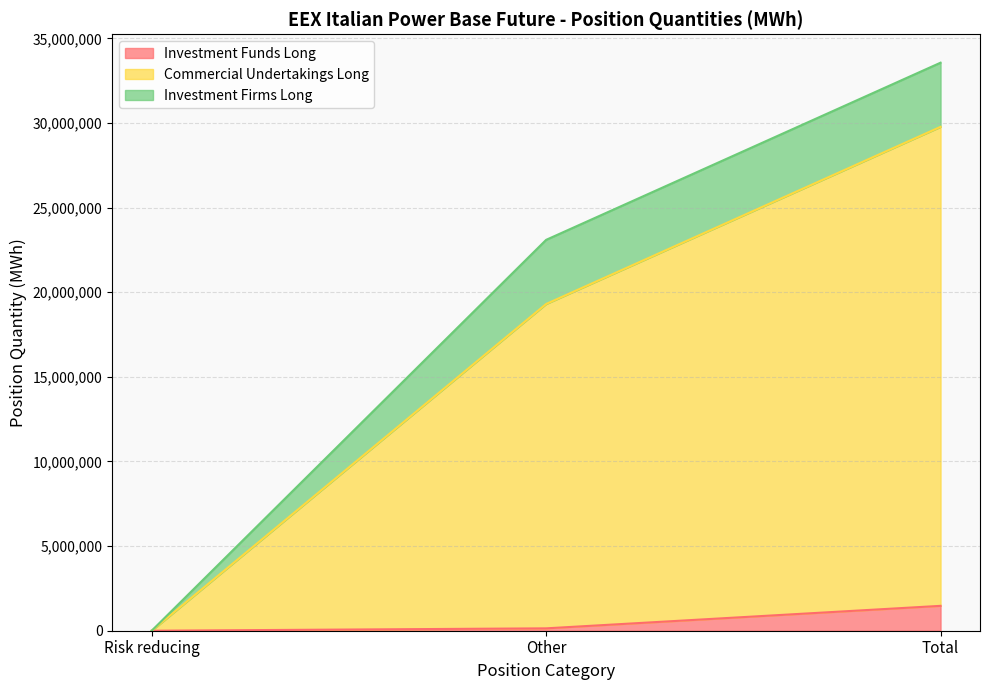

Where is Investment Funds Long nearest to the value 734862?

Other